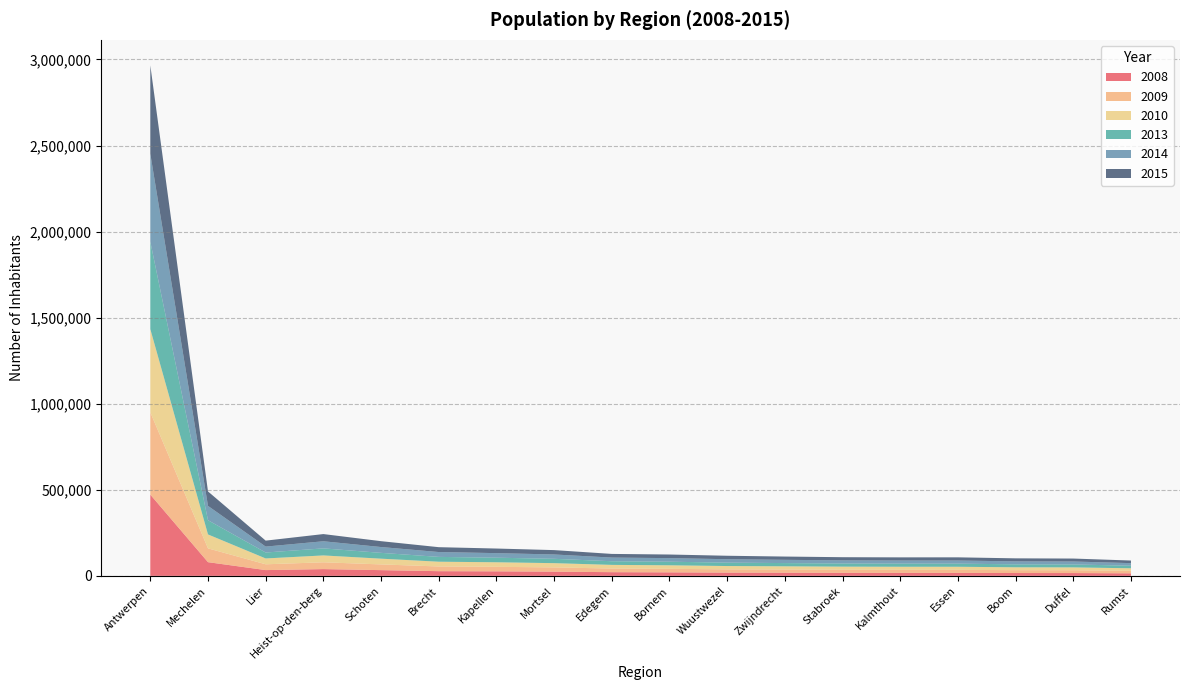

Which category has the highest value in the 2008 series?

Antwerpen